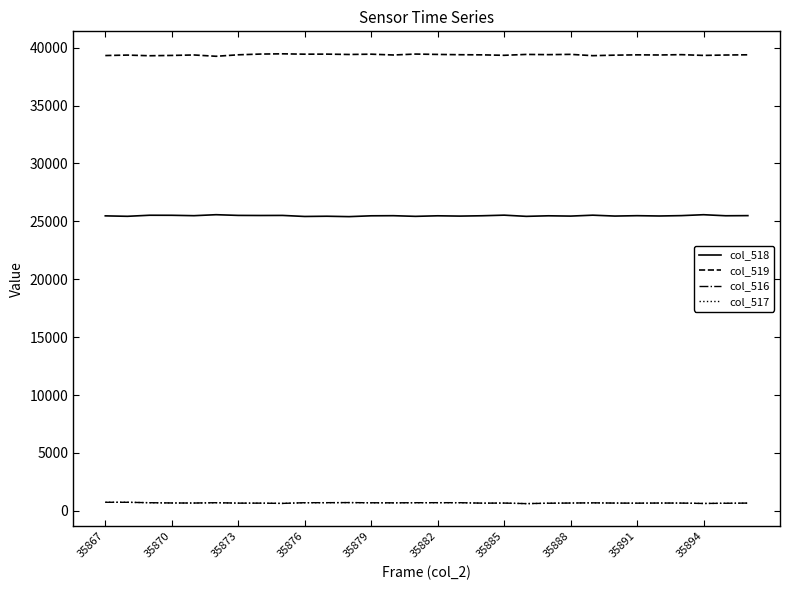

True or false: col_519 and col_518 cross at least once.

False